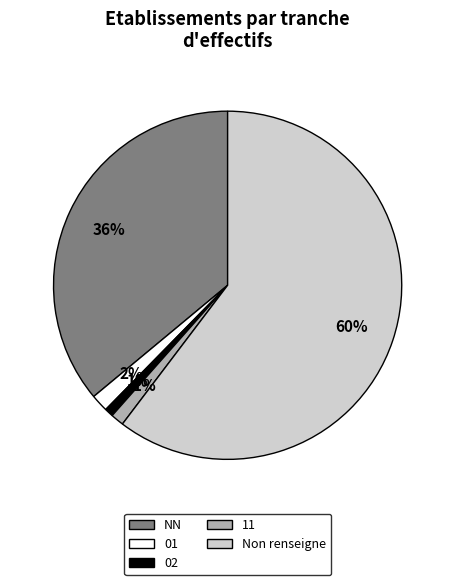

Does any single category account for the majority?

Yes